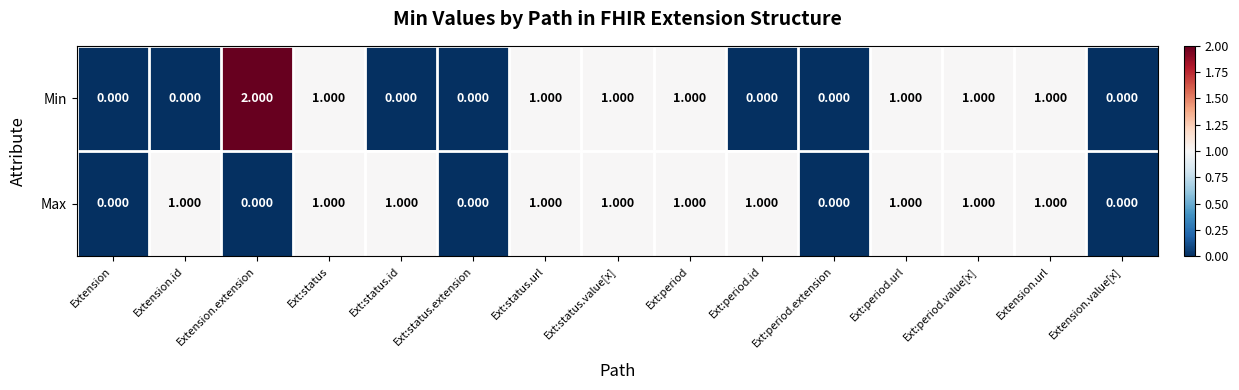

Which series has the widest spread of values?

Min